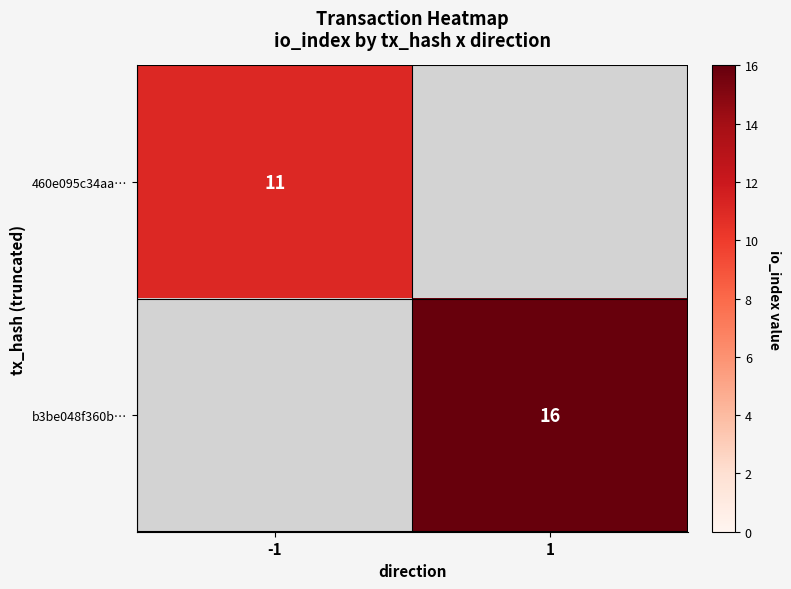

The 460e095c34aa… series shows 11 at -1. True or false?

True